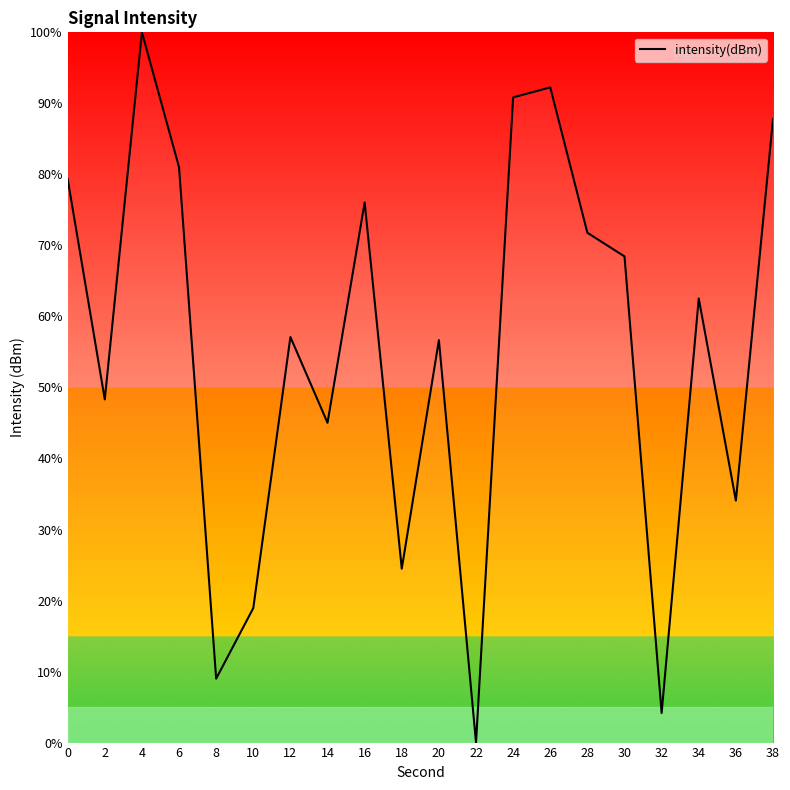

The value at 16 is 128.0. True or false?

False